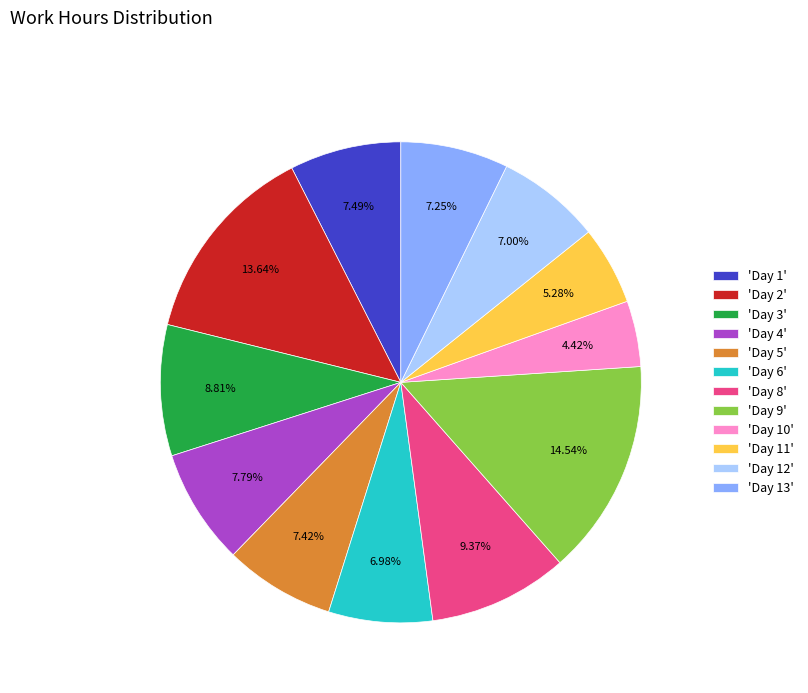

Which category has the smallest portion of the pie?

'Day 10'